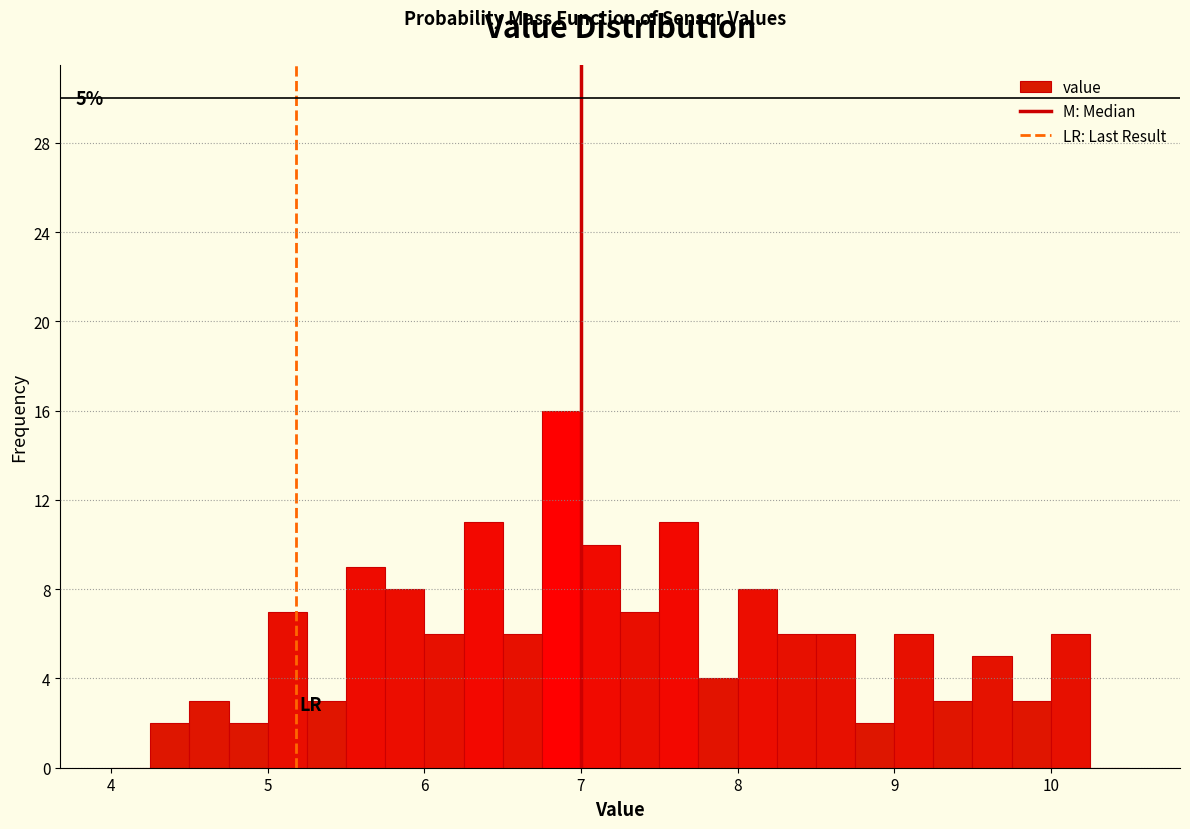

Around what value on the x-axis is the tallest bar? Give the approximate position of its centre, as read against the axis.

6.9